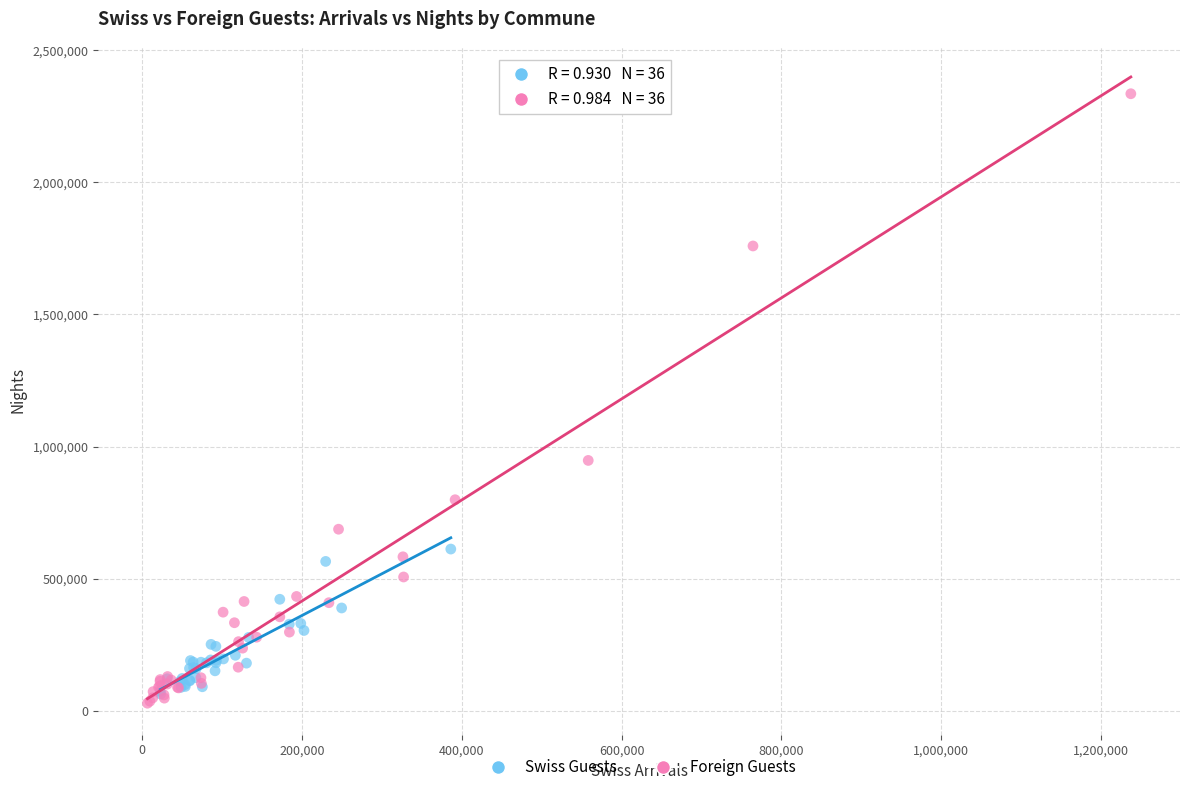

Which series has the widest spread of Y values?

Foreign Guests